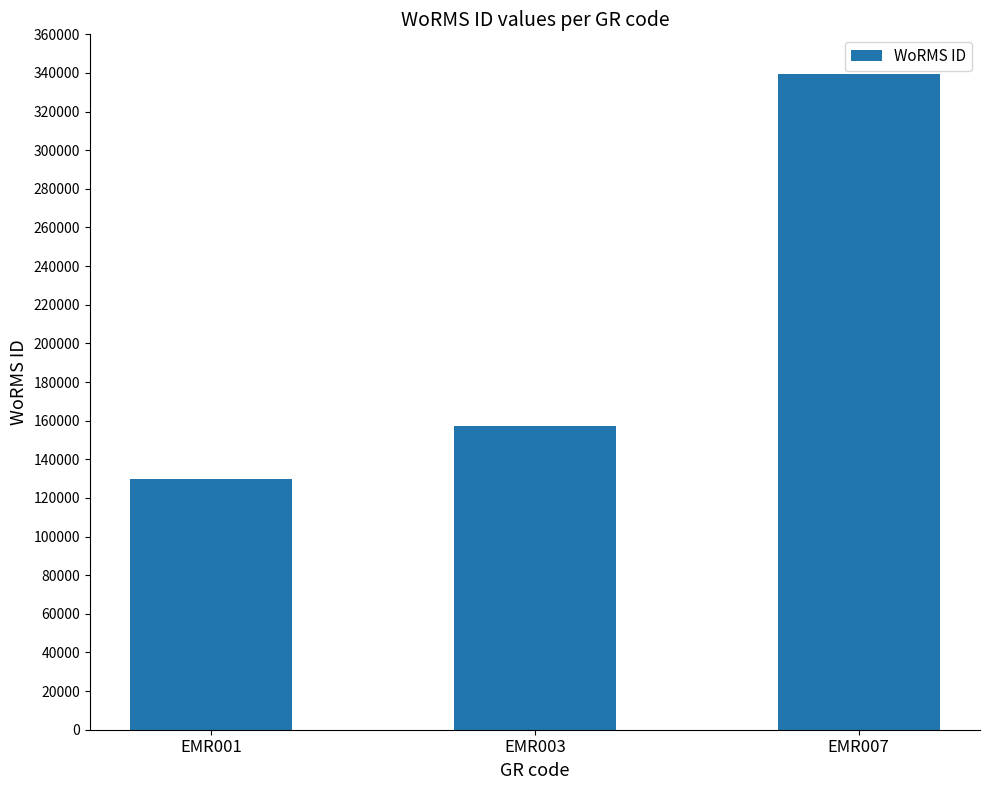

How many data points does each series have?

3